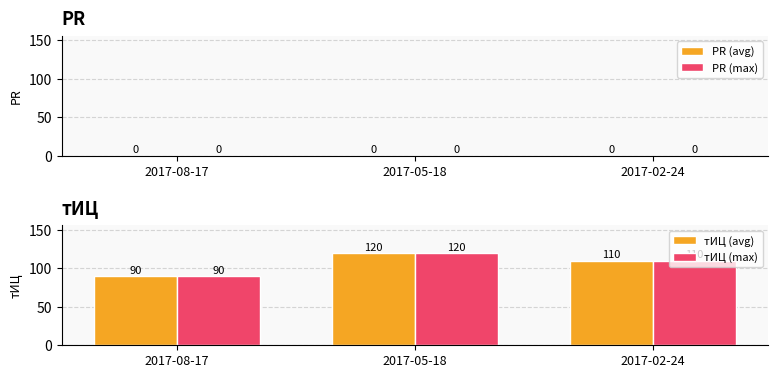

Does the chart contain stacked bars?

No